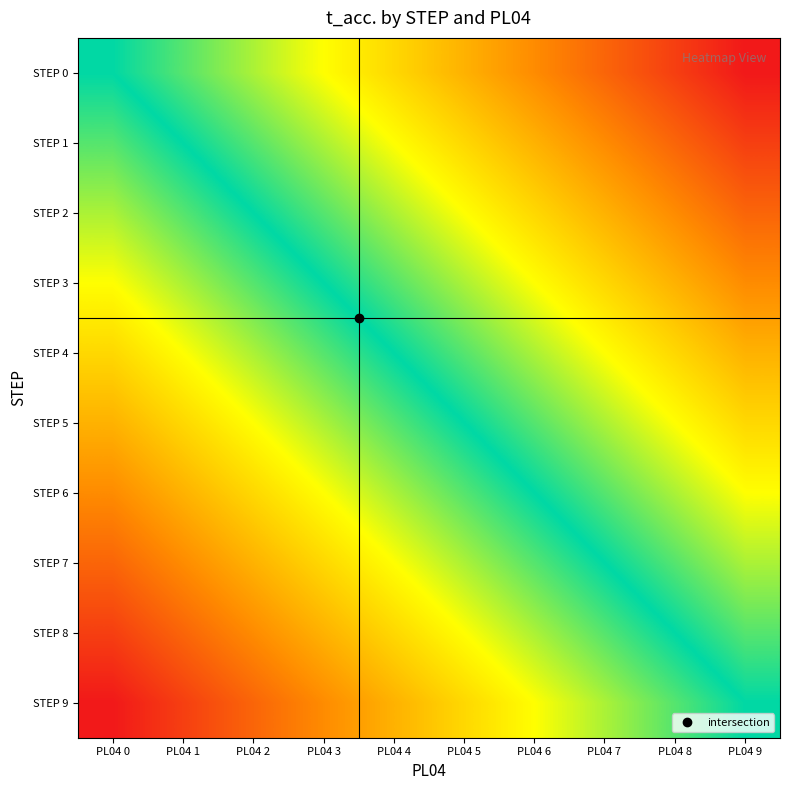

Reading left to right, list all the values displayed in this chart.

STEP 0: PL04 0=0.0	PL04 1=1.2	PL04 2=2.4	PL04 3=3.6	PL04 4=4.8	PL04 5=6.0	PL04 6=7.2	PL04 7=8.4	PL04 8=9.6	PL04 9=10.8
STEP 1: PL04 0=-1.2	PL04 1=0.0	PL04 2=1.2	PL04 3=2.4	PL04 4=3.6	PL04 5=4.8	PL04 6=6.0	PL04 7=7.2	PL04 8=8.4	PL04 9=9.6
STEP 2: PL04 0=-2.4	PL04 1=-1.2	PL04 2=0.0	PL04 3=1.2	PL04 4=2.4	PL04 5=3.6	PL04 6=4.8	PL04 7=6.0	PL04 8=7.2	PL04 9=8.4
STEP 3: PL04 0=-3.6	PL04 1=-2.4	PL04 2=-1.2	PL04 3=0.0	PL04 4=1.2	PL04 5=2.4	PL04 6=3.6	PL04 7=4.8	PL04 8=6.0	PL04 9=7.2
STEP 4: PL04 0=-4.8	PL04 1=-3.6	PL04 2=-2.4	PL04 3=-1.2	PL04 4=0.0	PL04 5=1.2	PL04 6=2.4	PL04 7=3.6	PL04 8=4.8	PL04 9=6.0
STEP 5: PL04 0=-6.0	PL04 1=-4.8	PL04 2=-3.6	PL04 3=-2.4	PL04 4=-1.2	PL04 5=0.0	PL04 6=1.2	PL04 7=2.4	PL04 8=3.6	PL04 9=4.8
STEP 6: PL04 0=-7.2	PL04 1=-6.0	PL04 2=-4.8	PL04 3=-3.6	PL04 4=-2.4	PL04 5=-1.2	PL04 6=0.0	PL04 7=1.2	PL04 8=2.4	PL04 9=3.6
STEP 7: PL04 0=-8.4	PL04 1=-7.2	PL04 2=-6.0	PL04 3=-4.8	PL04 4=-3.6	PL04 5=-2.4	PL04 6=-1.2	PL04 7=0.0	PL04 8=1.2	PL04 9=2.4
STEP 8: PL04 0=-9.6	PL04 1=-8.4	PL04 2=-7.2	PL04 3=-6.0	PL04 4=-4.8	PL04 5=-3.6	PL04 6=-2.4	PL04 7=-1.2	PL04 8=0.0	PL04 9=1.2
STEP 9: PL04 0=-10.8	PL04 1=-9.6	PL04 2=-8.4	PL04 3=-7.2	PL04 4=-6.0	PL04 5=-4.8	PL04 6=-3.6	PL04 7=-2.4	PL04 8=-1.2	PL04 9=0.0